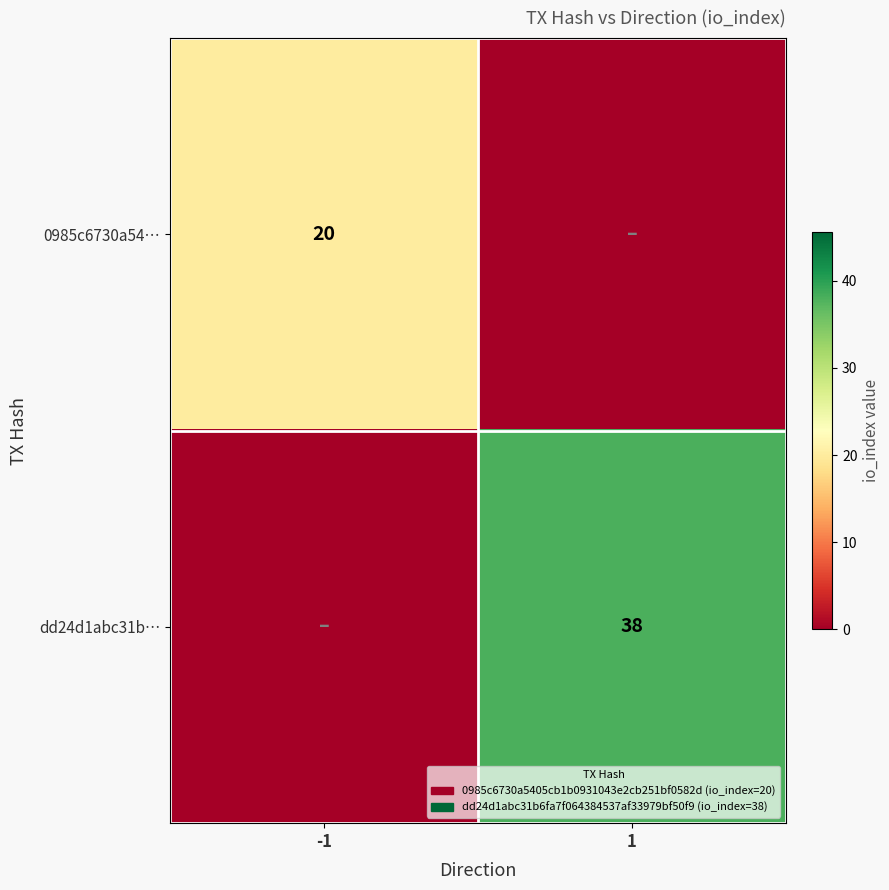

The 0985c6730a54… series shows 6 at -1. True or false?

False